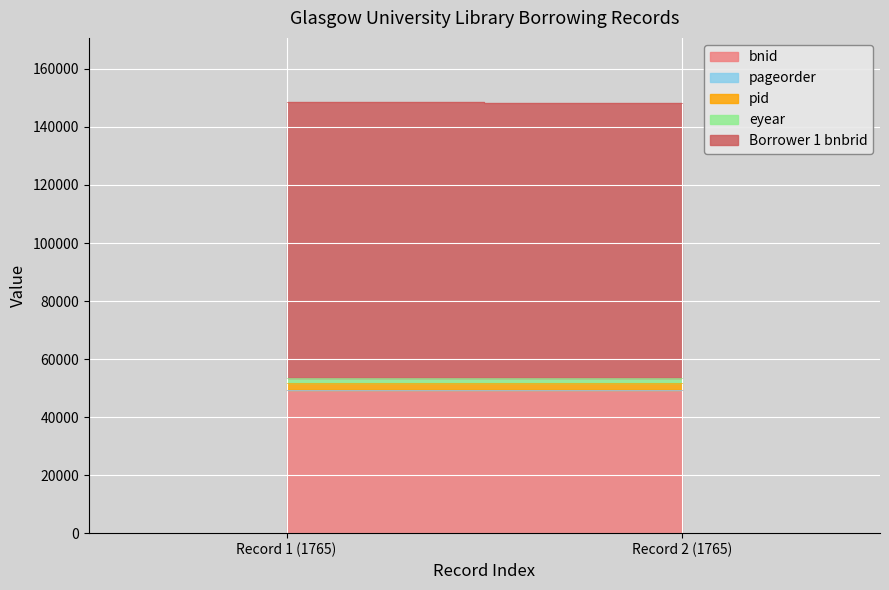

What is the difference between the Borrower 1 bnid values at Record 2 (1765) and Record 1 (1765)?

1